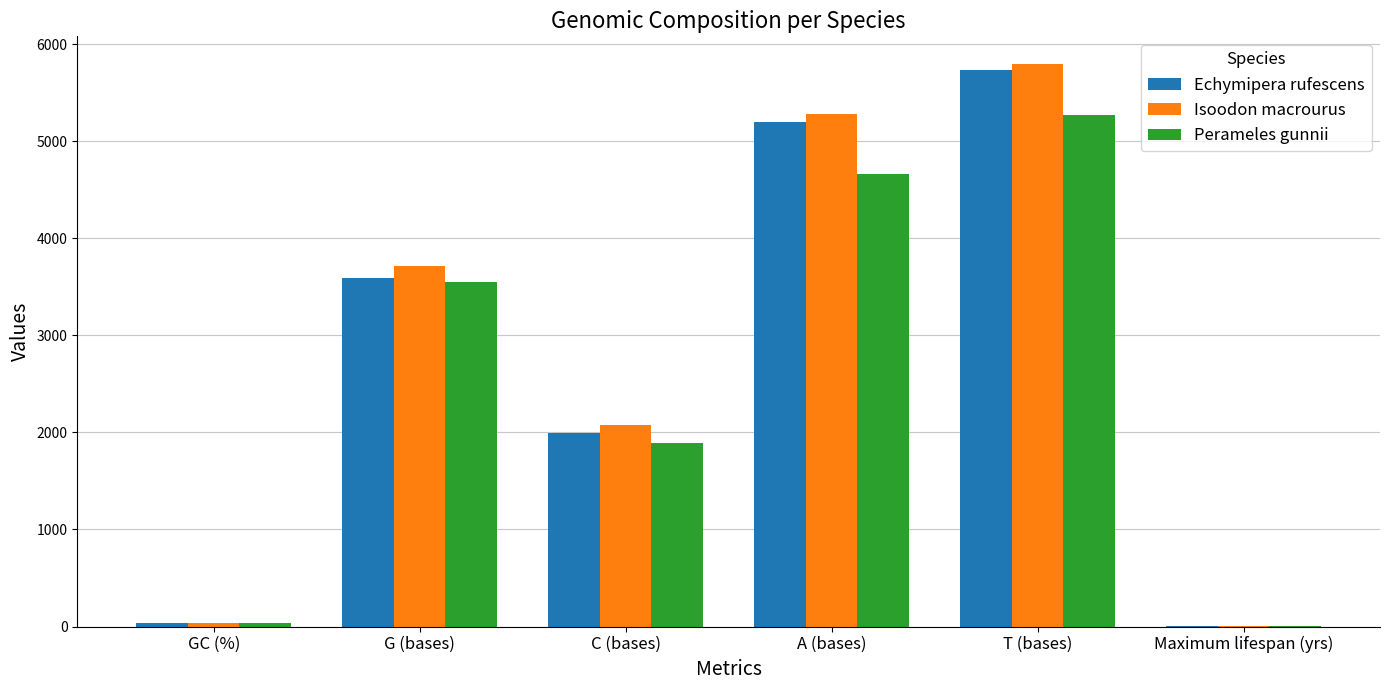

What is the difference between the Perameles gunnii values at G (bases) and GC (%)?

3510.6